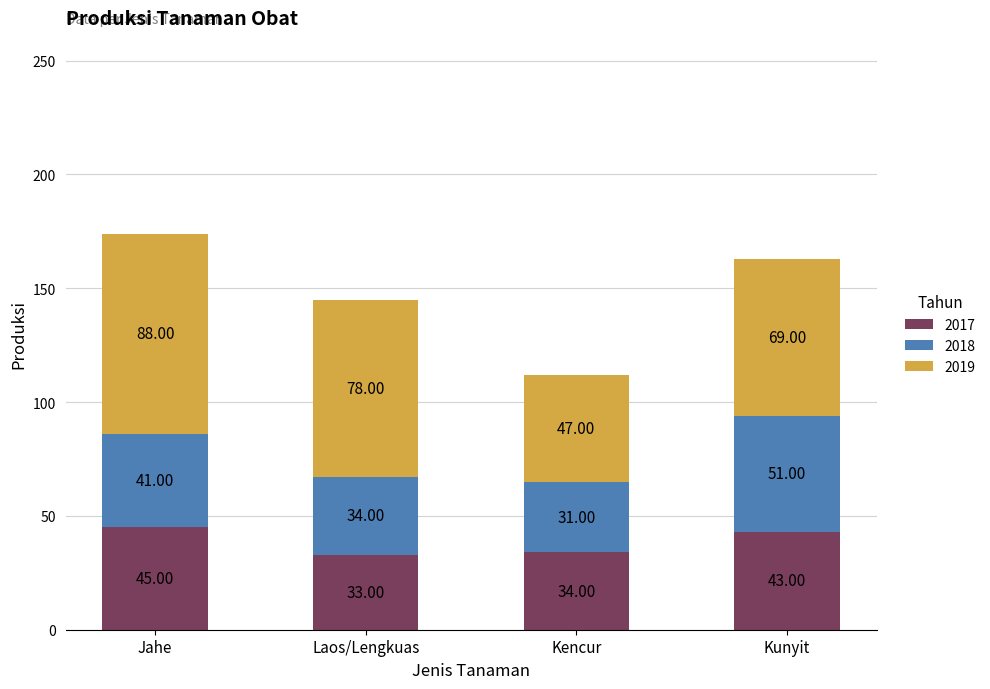

At which category is the sum across all series the highest?

Jahe